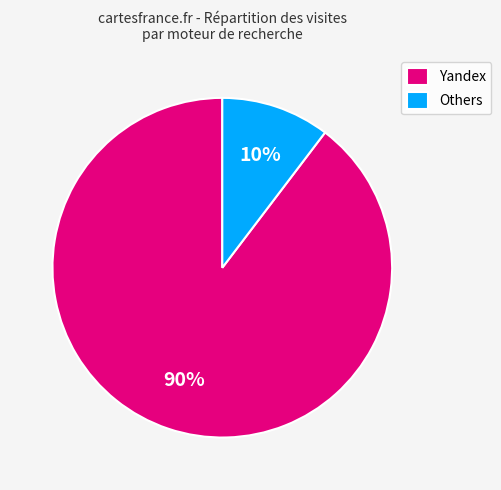

To the nearest percent, what portion does Others represent?

10%